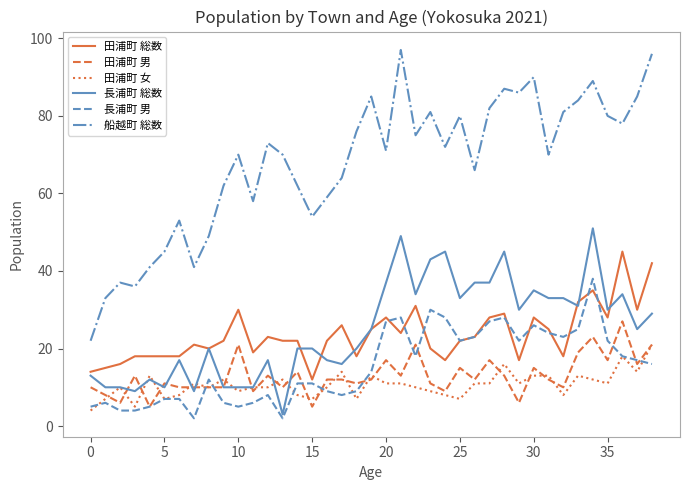

What are all the series names shown in the legend?

田浦町 総数, 田浦町 男, 田浦町 女, 長浦町 総数, 長浦町 男, 船越町 総数